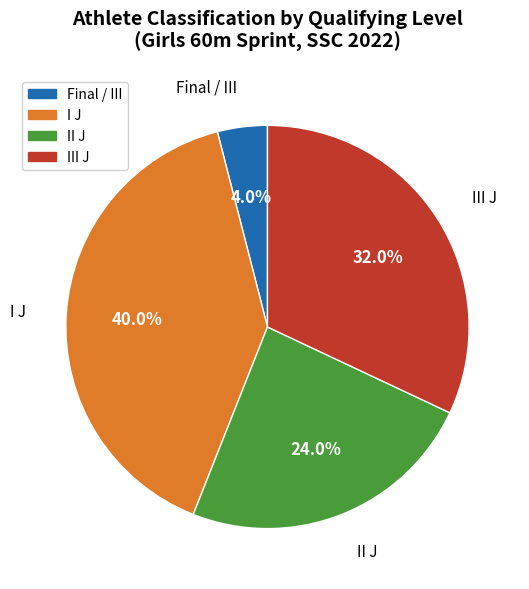

Rank the categories by value from highest to lowest.

I J, III J, II J, Final / III